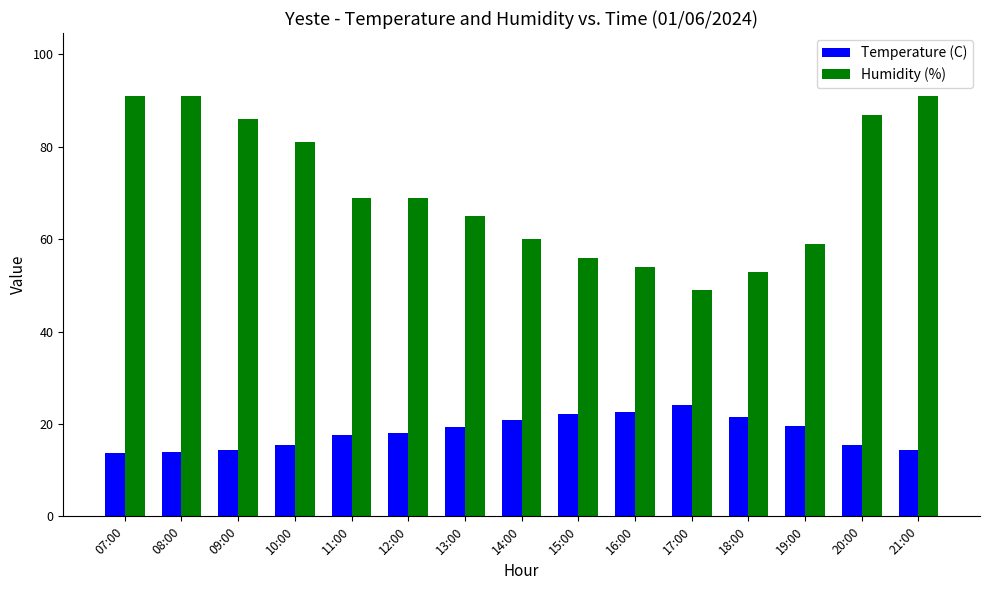

Which series has the widest spread of values?

Humidity (%)